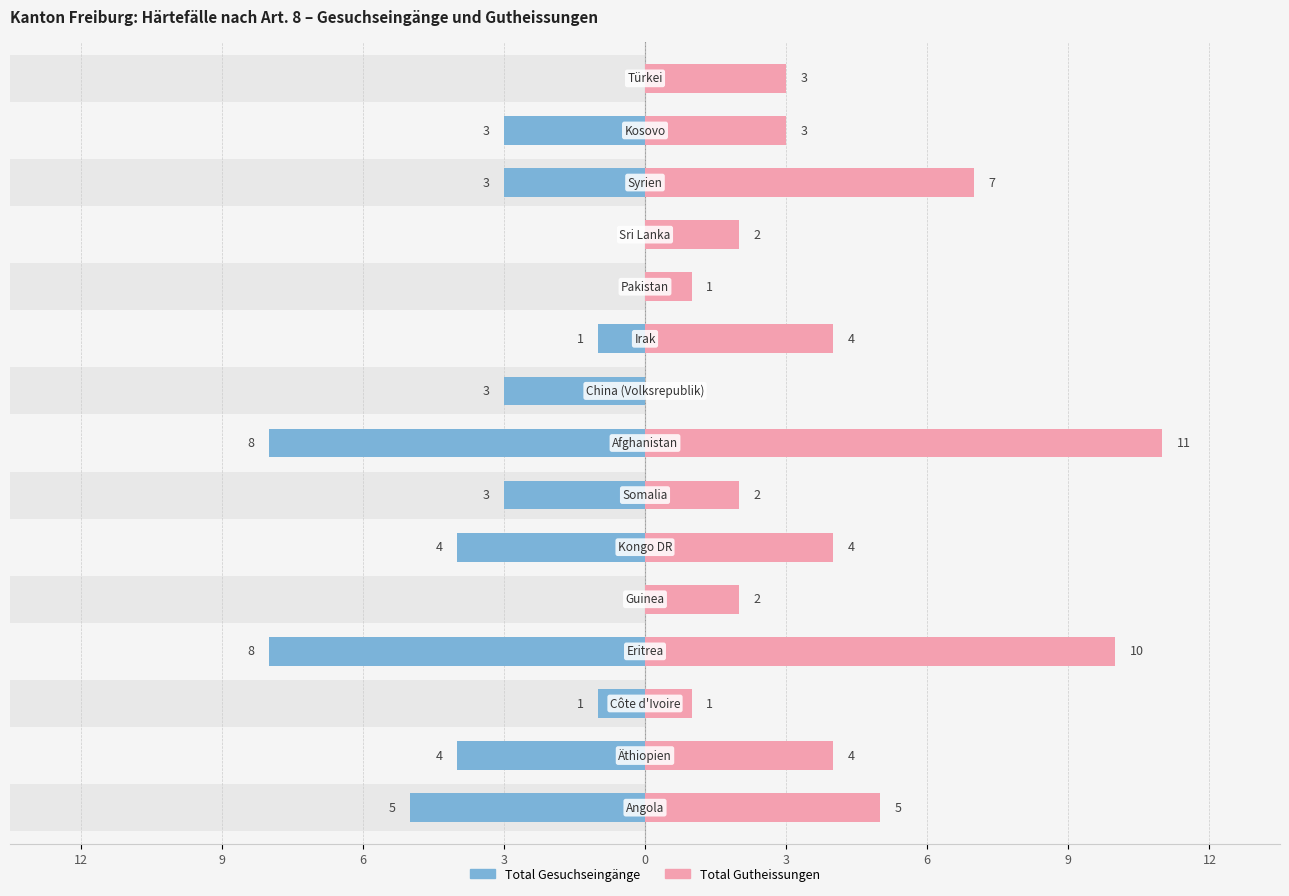

What is the greatest value displayed?

11